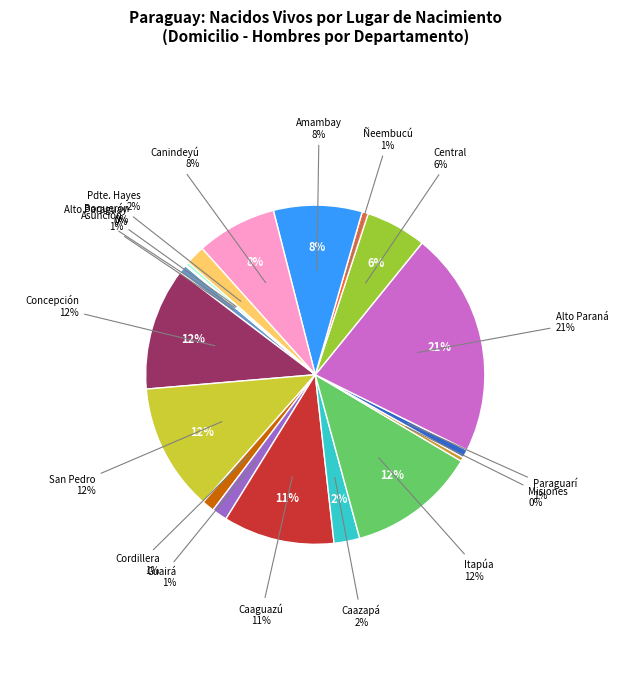

To the nearest percent, what is the combined percentage of Itapúa and San Pedro?

24%